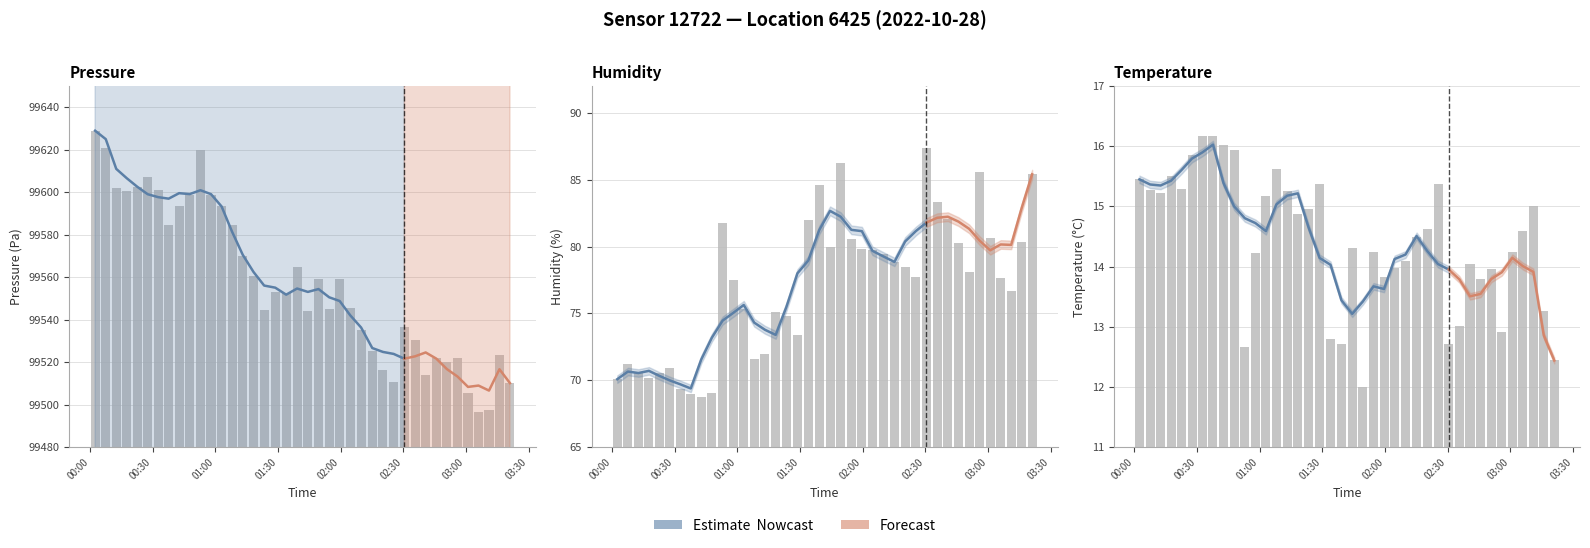

Is it true that humidity equals 93.7 at 2022-10-28T00:22:39?

False